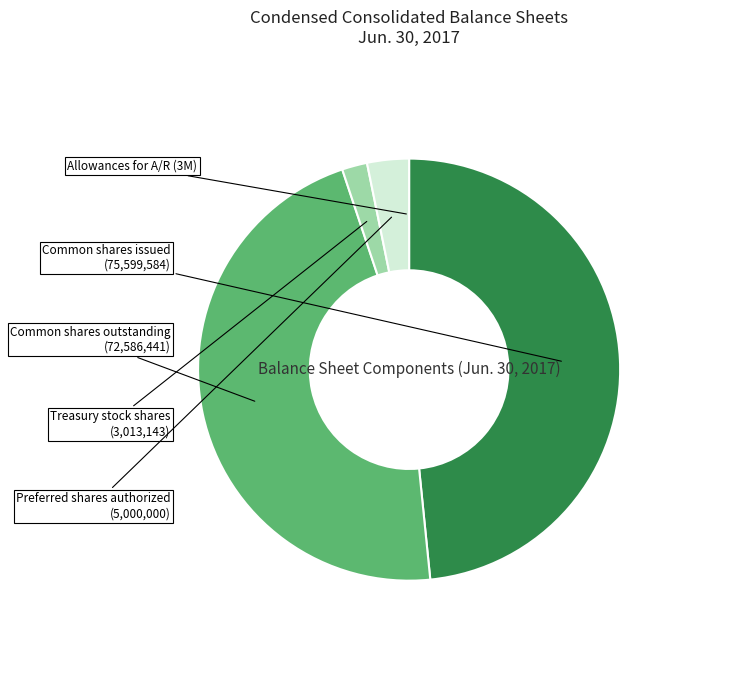

Is there a majority slice in this chart?

No